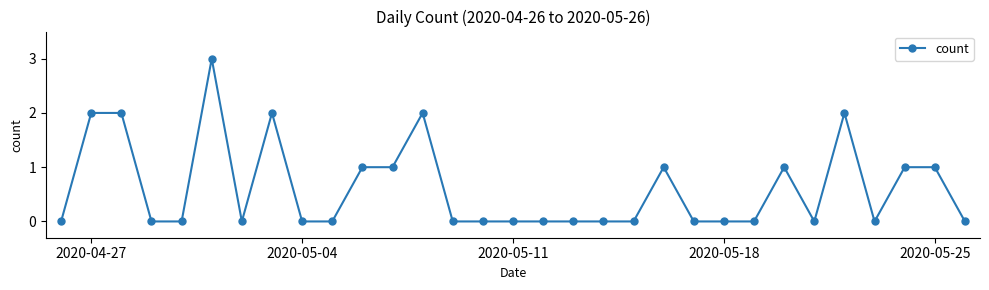

Does the chart have visible grid lines?

No